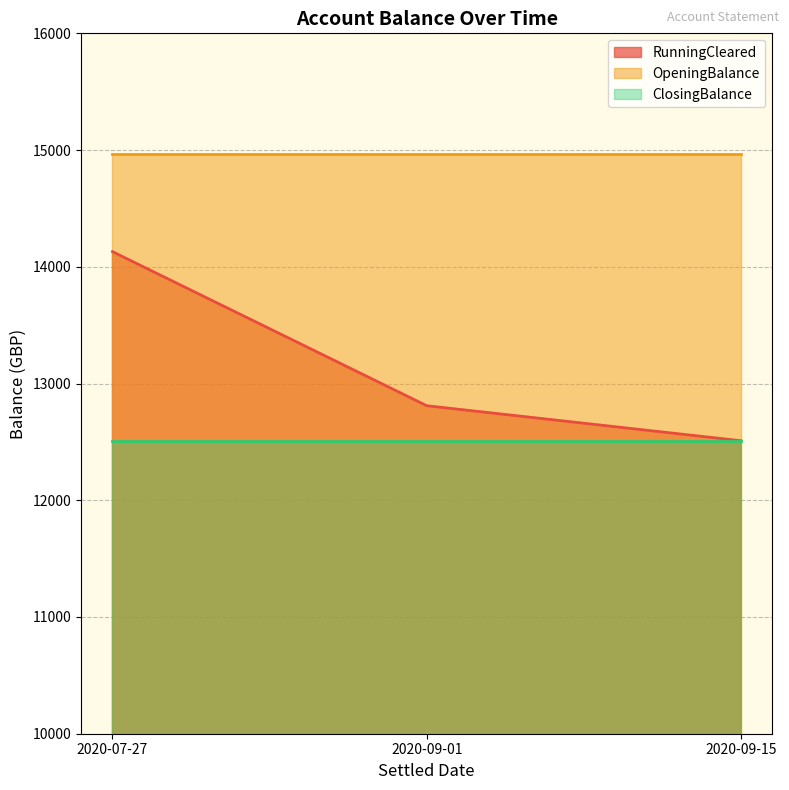

Which category has the lowest value across all series?

2020-09-15